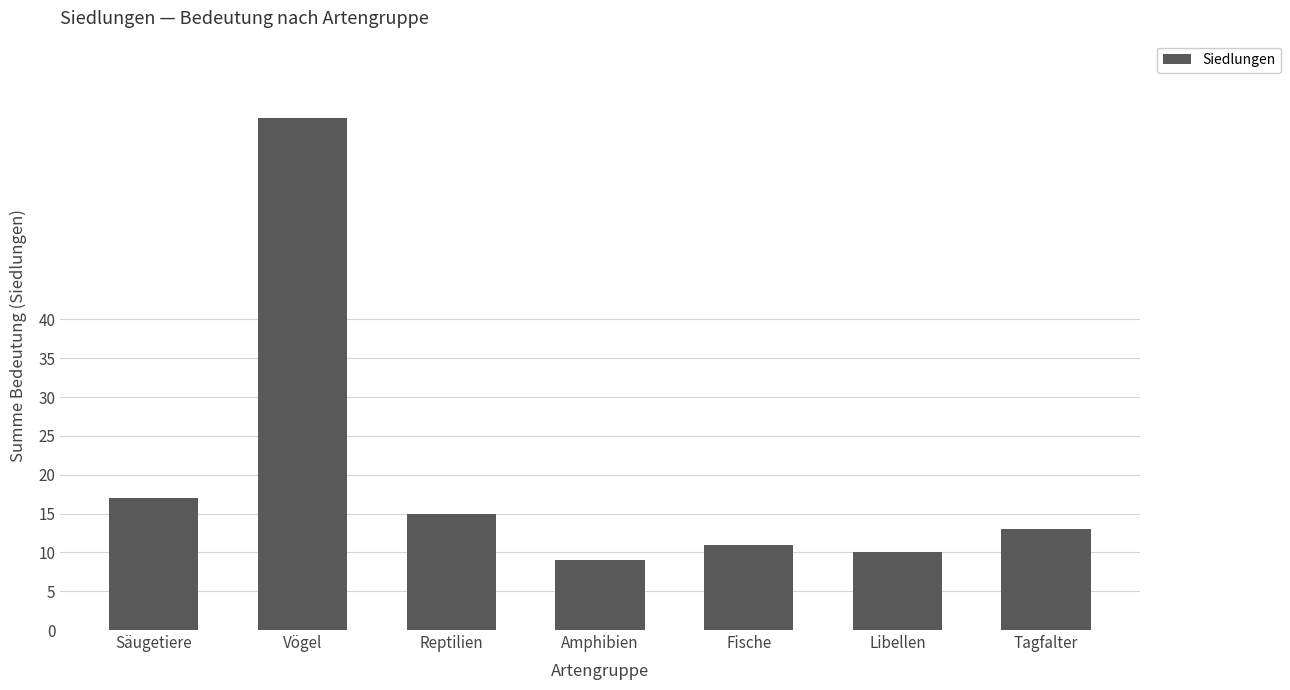

What is the label of the 4th bar from the right?

Amphibien